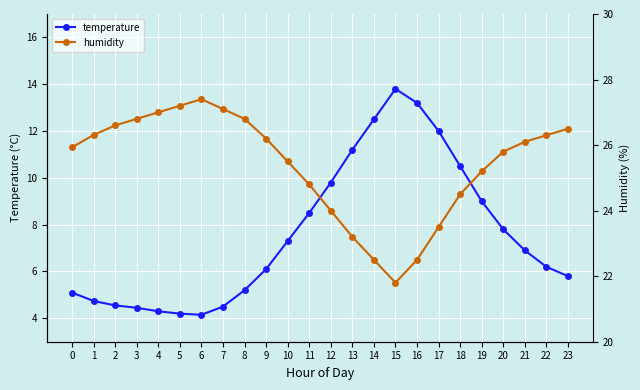

What is the total value across all series at 3?

31.2